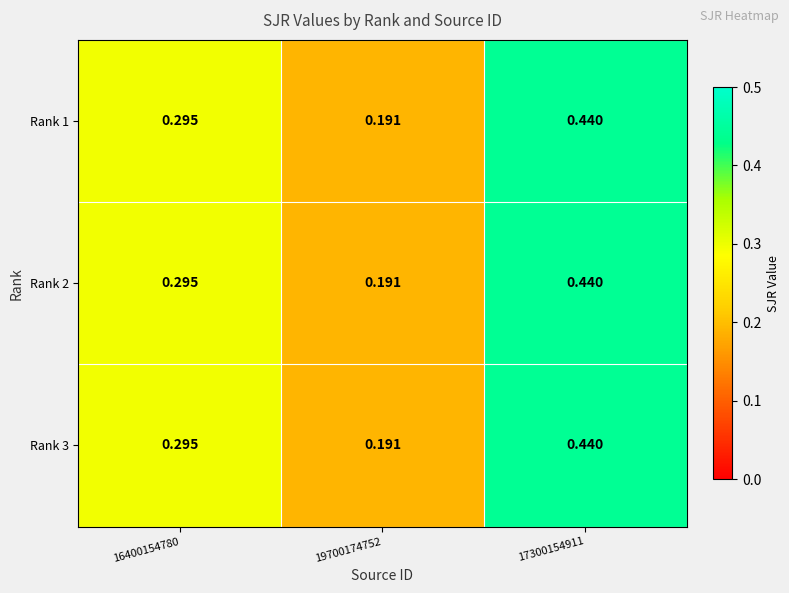

Is the value of Rank 1 at 19700174752 greater than the value of Rank 3 at 16400154780?

No